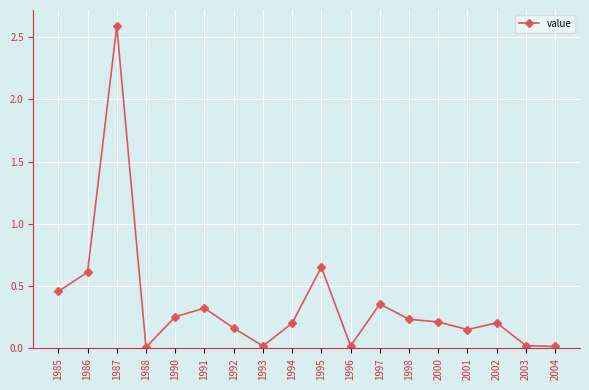

The value at 1986 is 0.6. True or false?

True